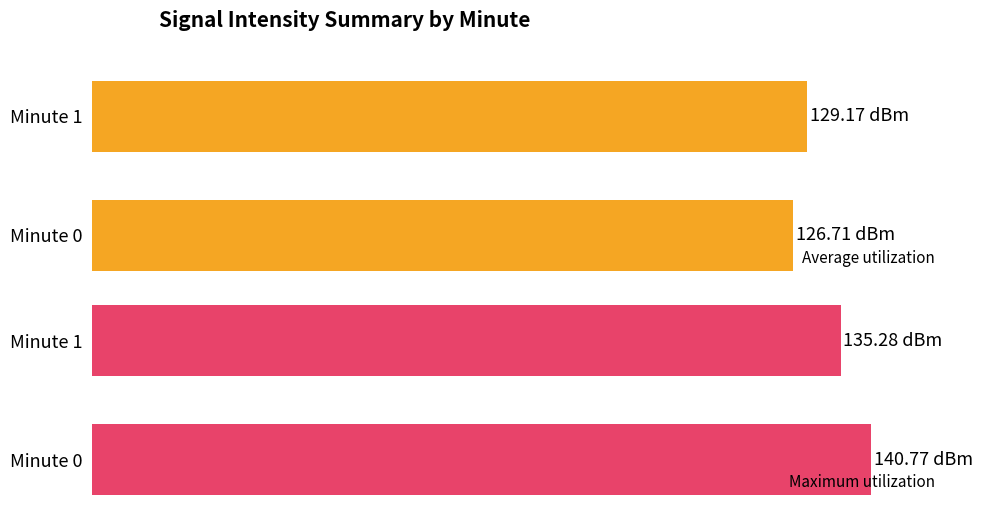

Which series has the largest range (max minus min)?

Maximum utilization